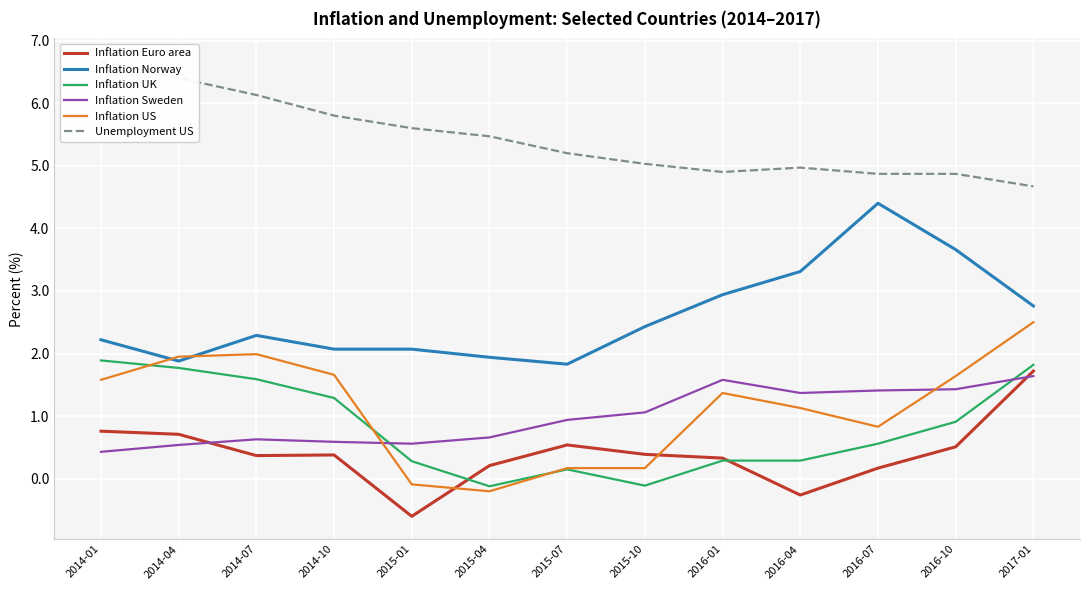

What position from the right is 2014-07?

11